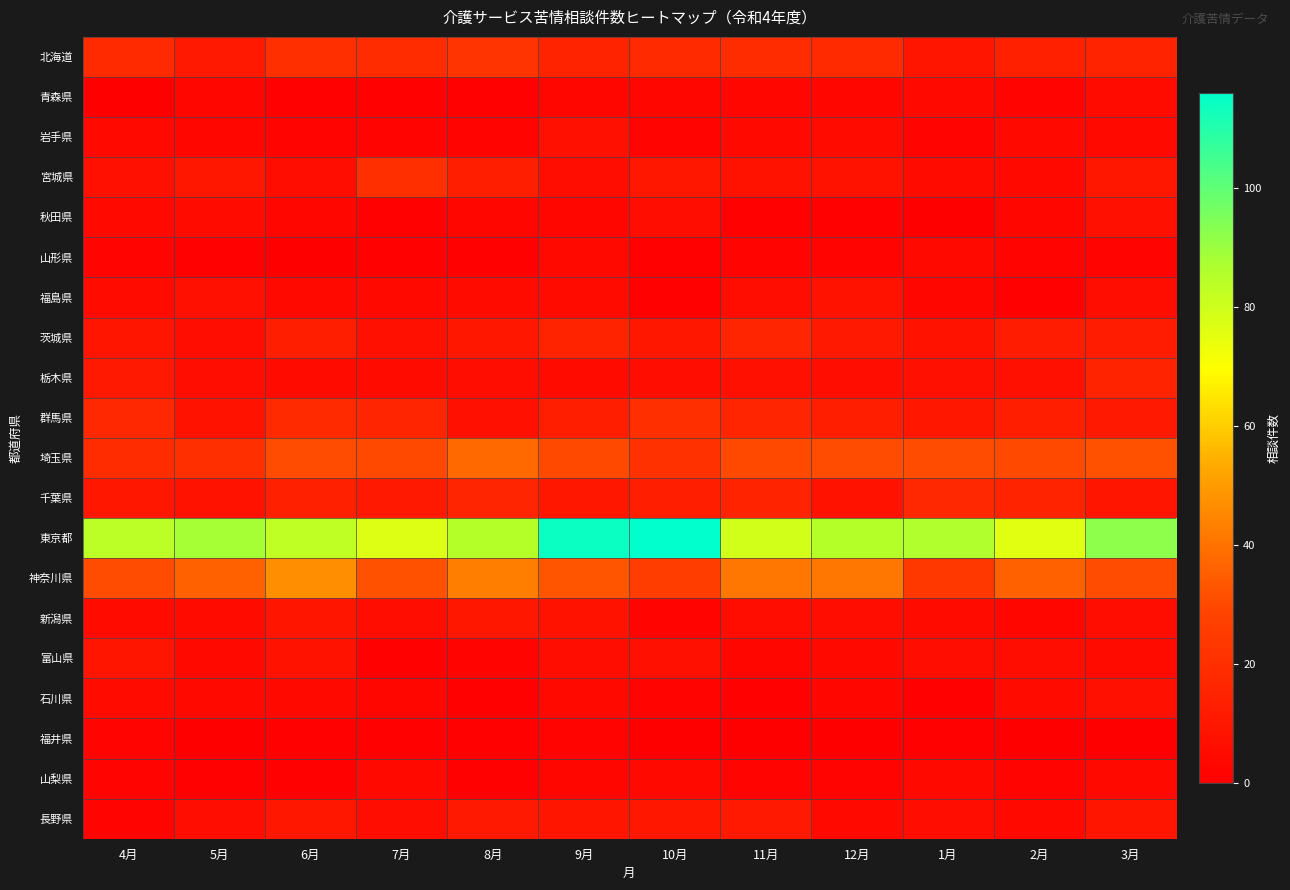

Which series has the widest spread of values?

東京都